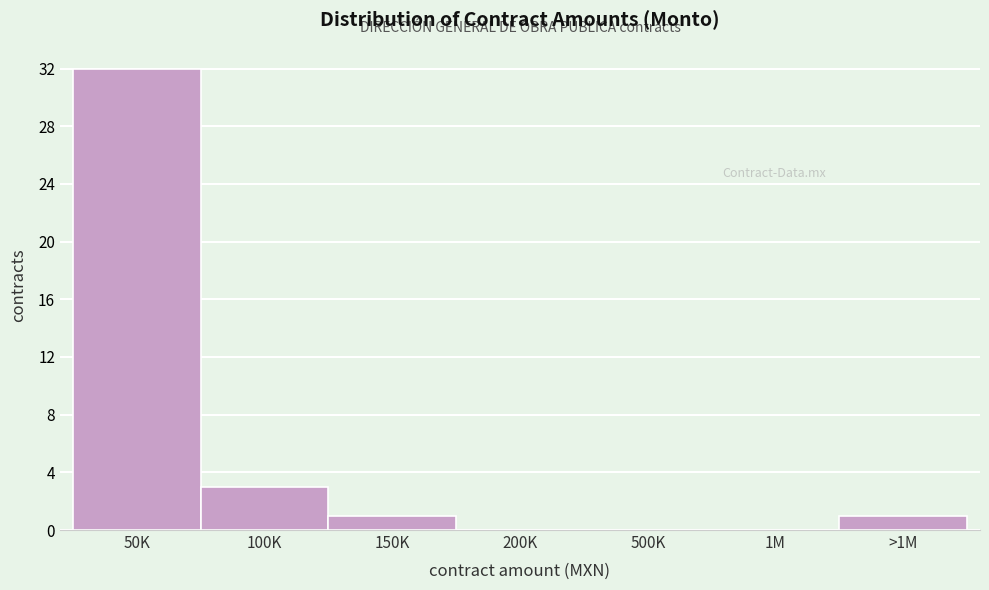

Reading right to left, transcribe all the data shown in this chart.

>1M=1	1M=0	500K=0	200K=0	150K=1	100K=3	50K=32